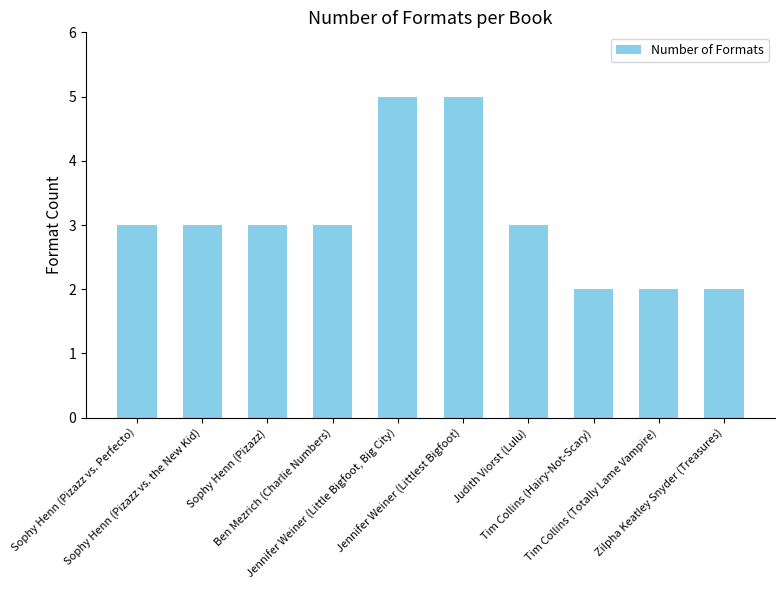

What is the difference between the maximum and minimum values?

3